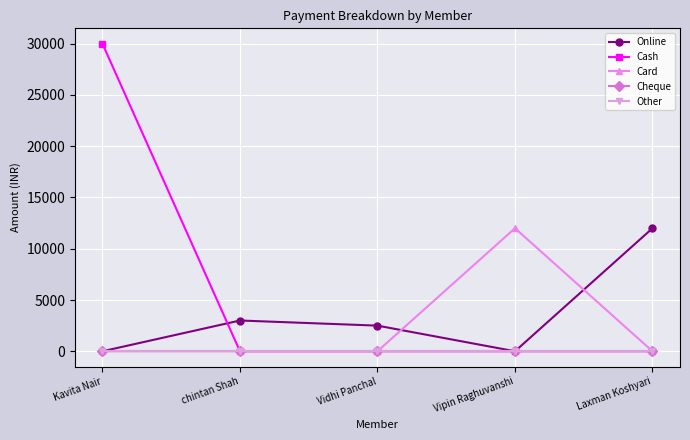

Is this an area chart (filled region under the line)?

No